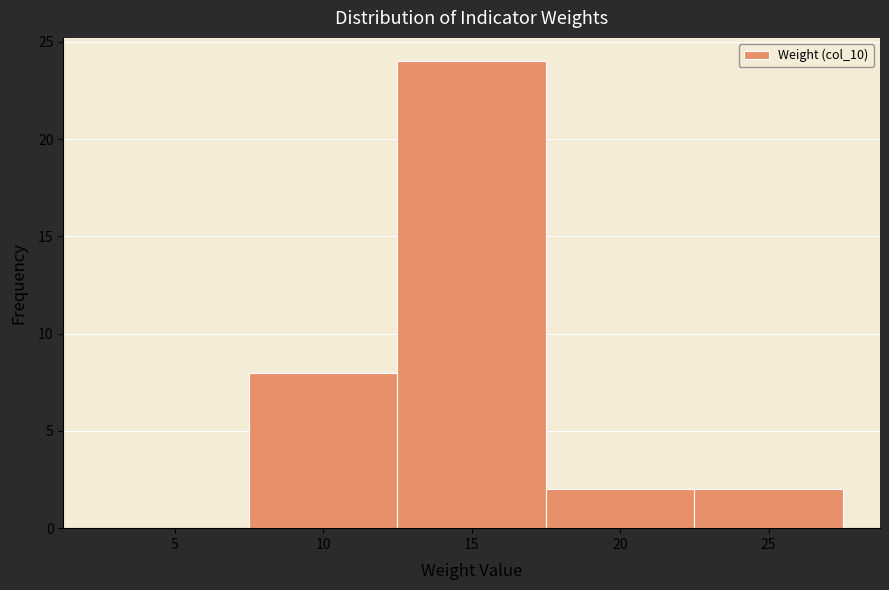

Reading left to right, transcribe all the data shown in this chart.

5=0	10=8	15=24	20=2	25=2